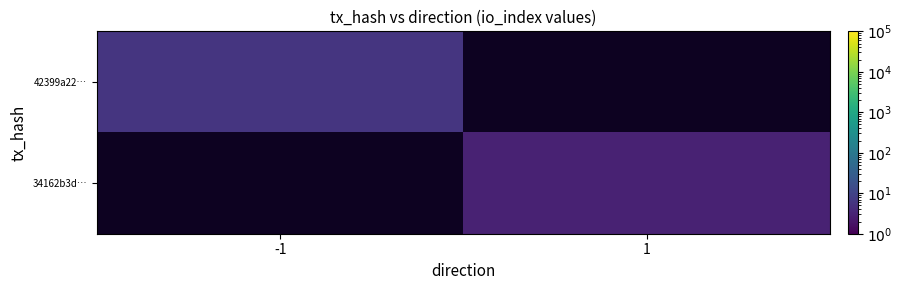

Rank the categories by 42399a22… value from highest to lowest.

-1, 1